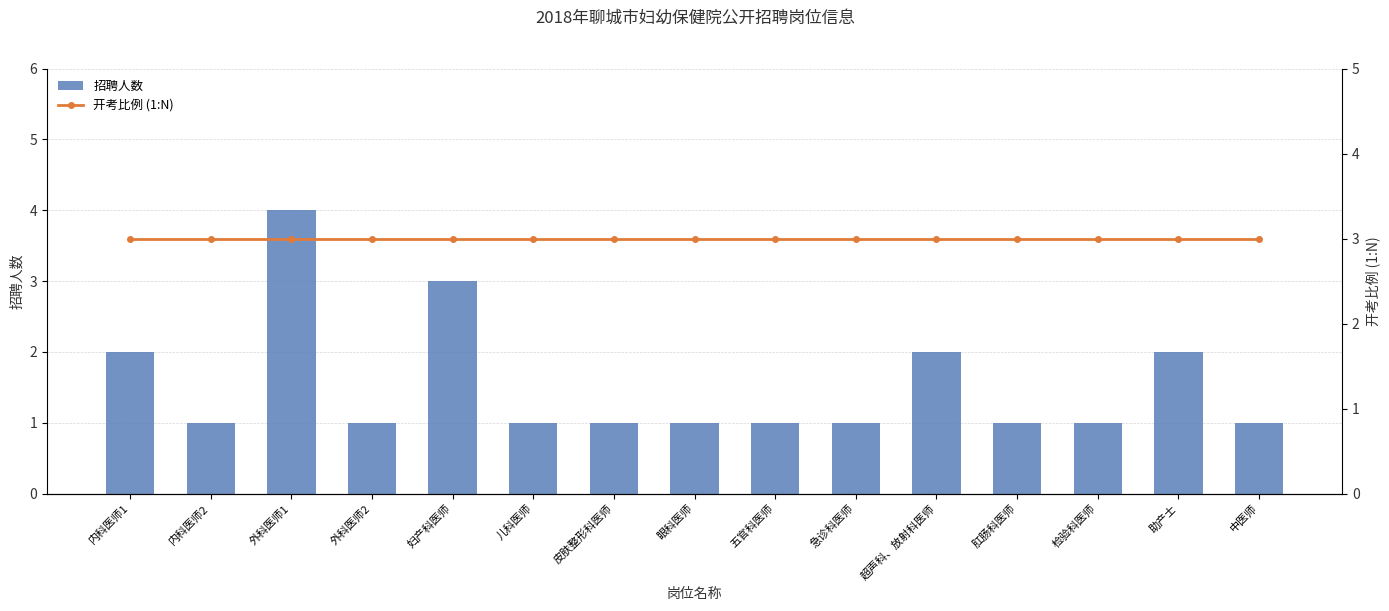

Is the value of 开考比例 (1:N) at 内科医师1 greater than the value of 招聘人数 at 儿科医师?

Yes